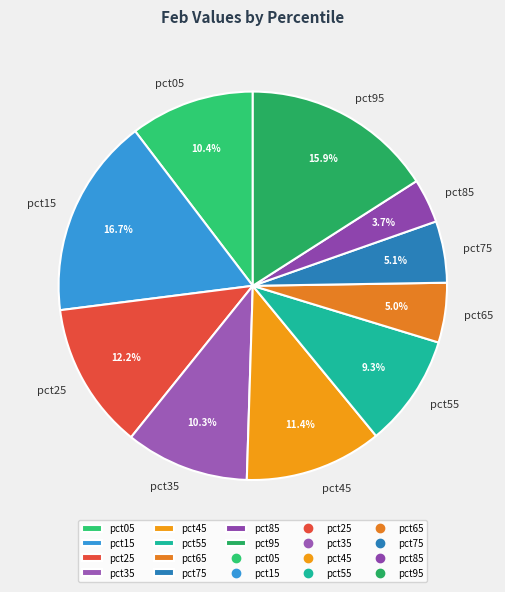

Which has a higher value, pct75 or pct15?

pct15